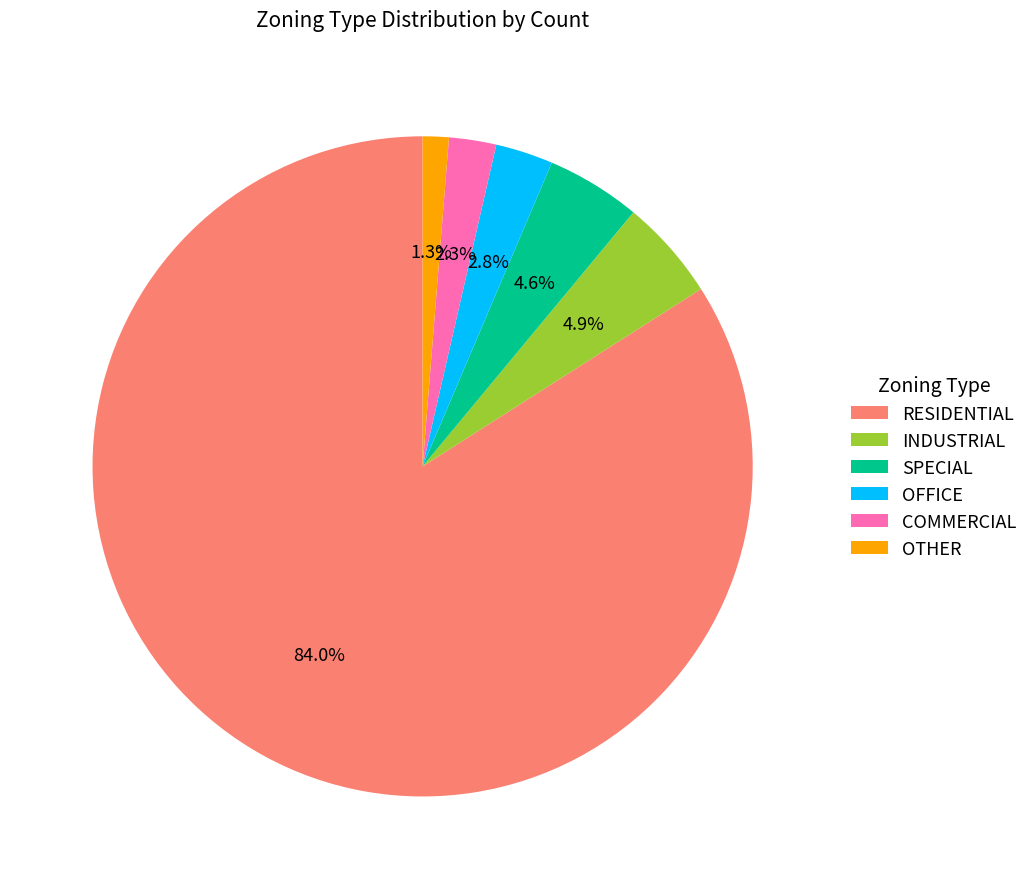

Is it true that OTHER is 8% of the pie?

False